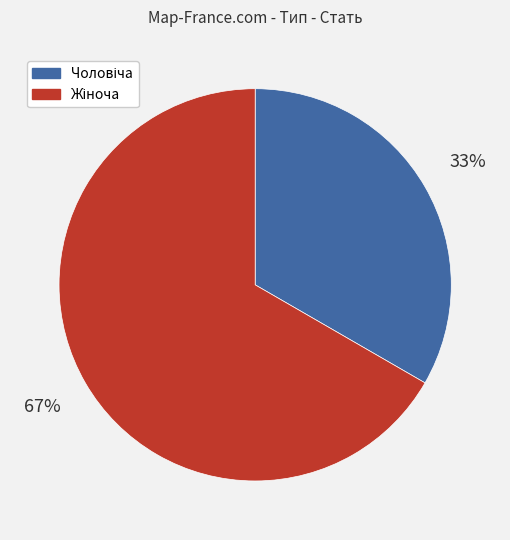

Does any single category account for the majority?

Yes